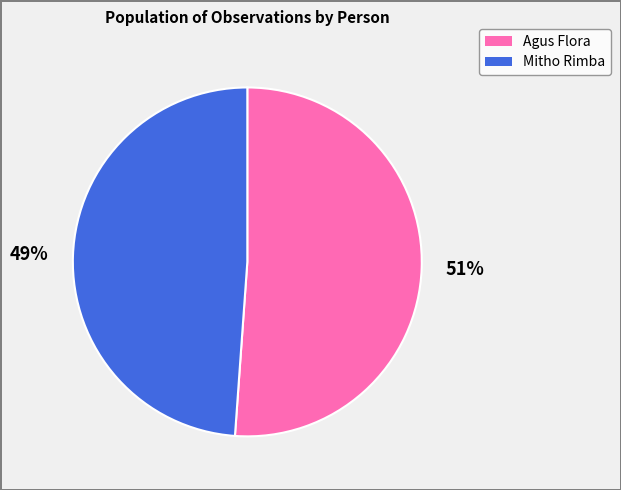

The Agus Flora slice represents 40% of the pie. True or false?

False